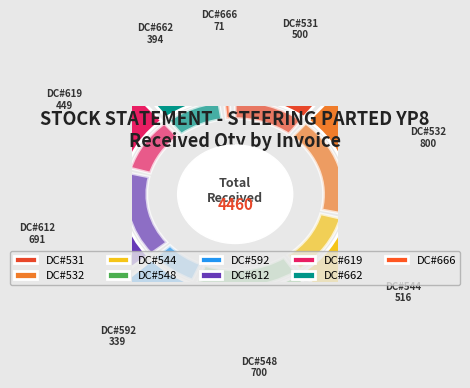

Between DC#666 and DC#592, which is larger?

DC#592